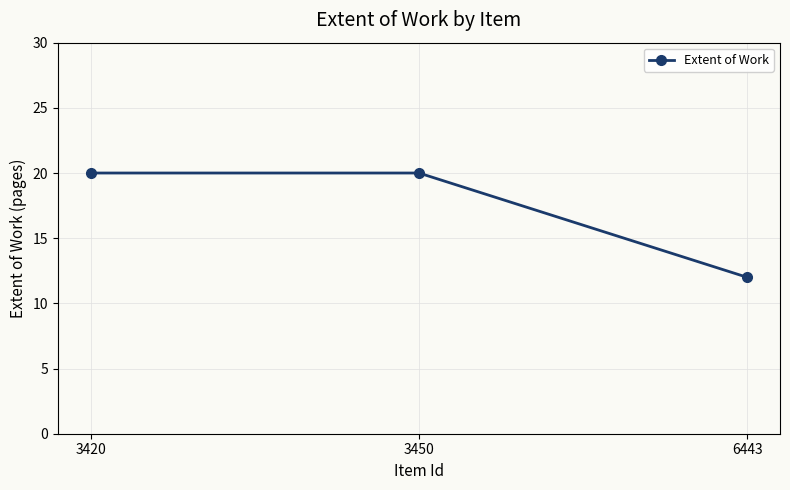

What is the maximum value shown in the chart?

20